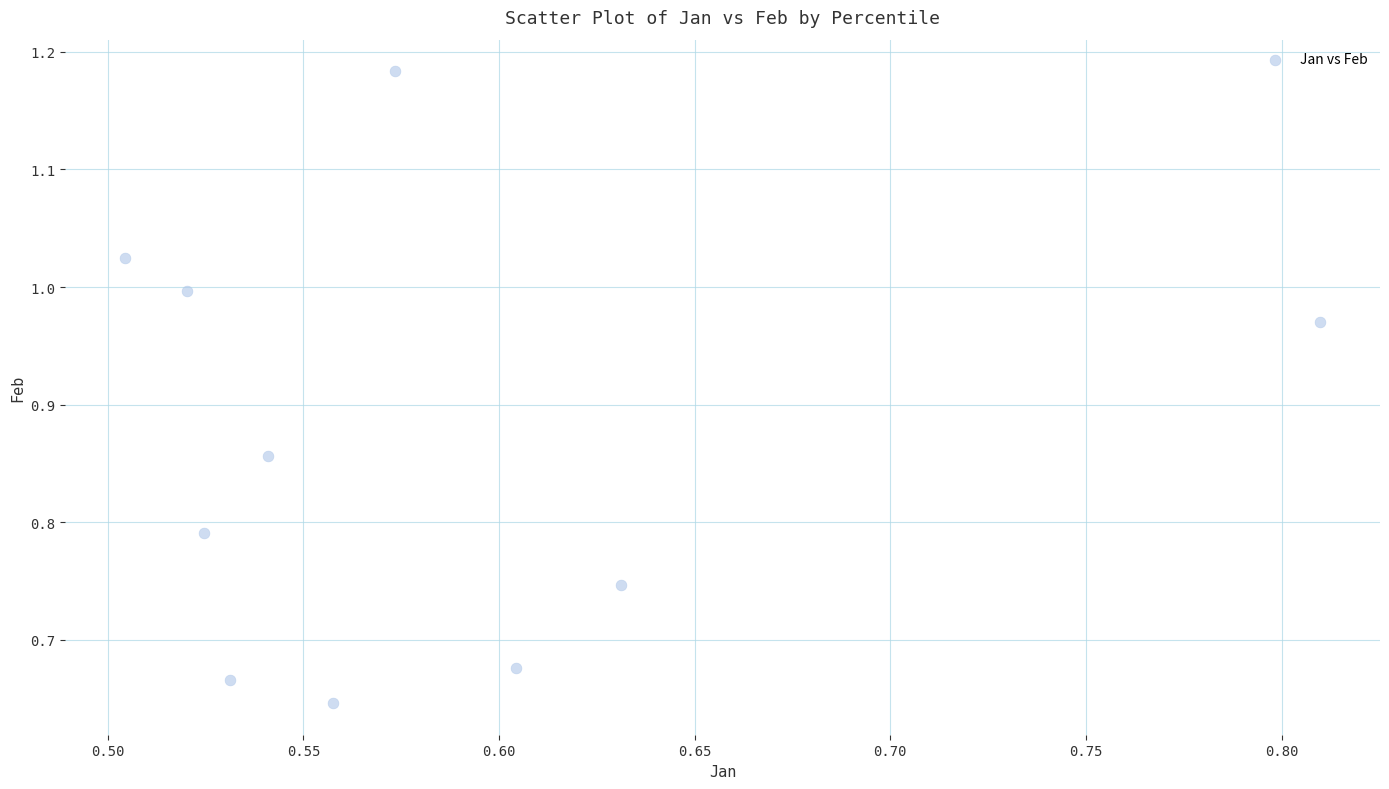

What is the range of Y values (max minus min)?

0.5